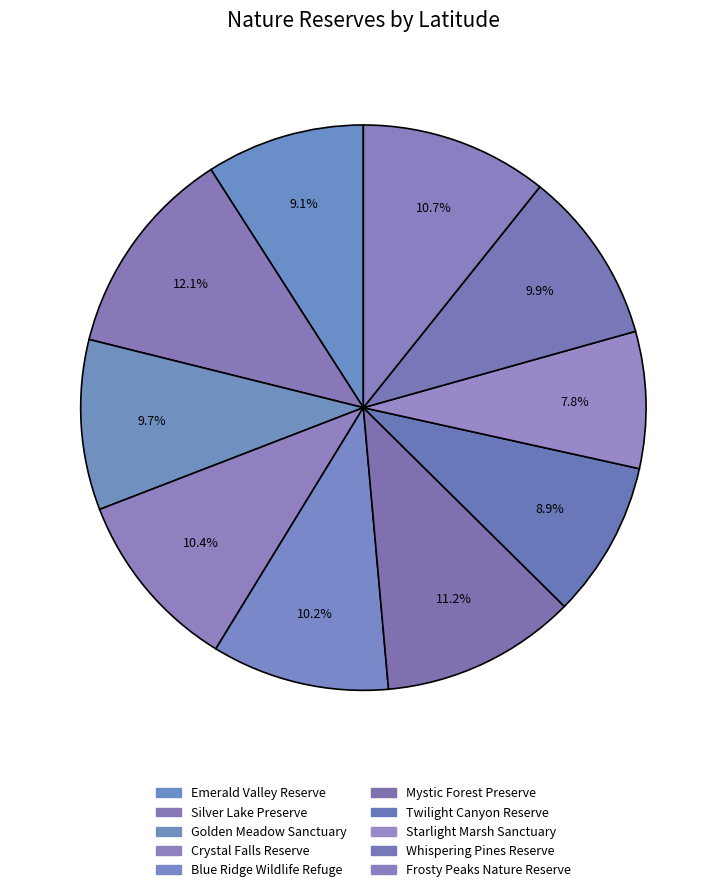

Approximately how many times larger is the value at Blue Ridge Wildlife Refuge compared to Silver Lake Preserve?

0.8